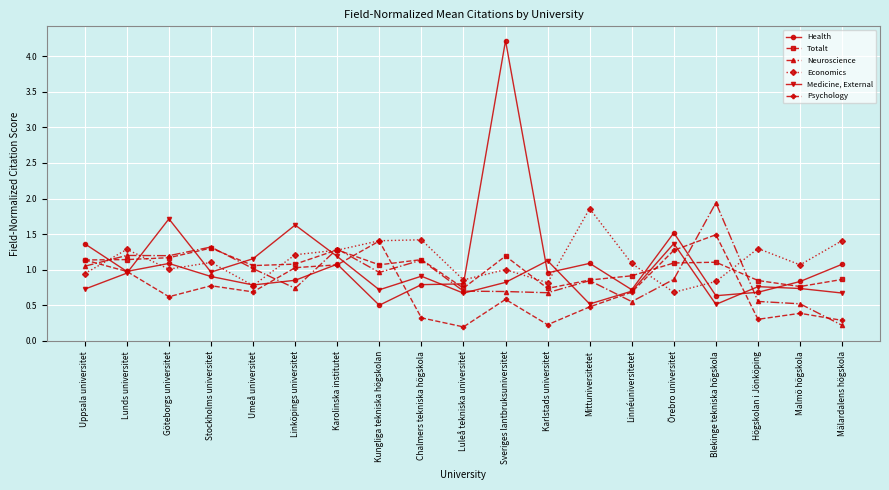

What is the label of the 17th point from the left?

Högskolan i Jönköping